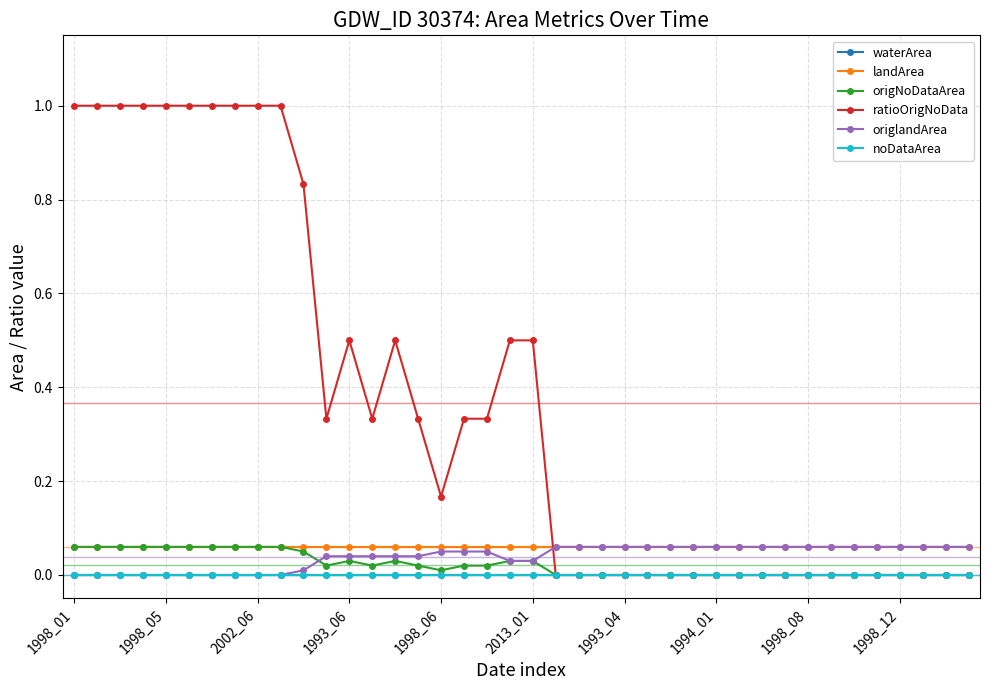

True or false: noDataArea and waterArea cross at least once.

False